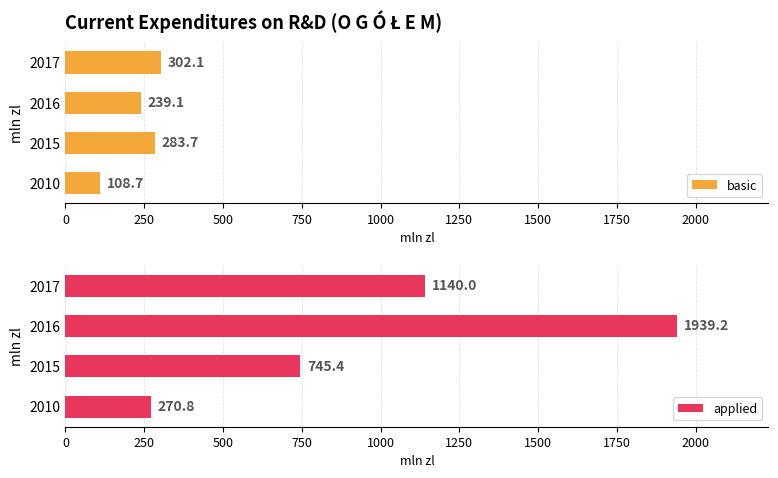

The value of applied at 2015 is 1080.8. True or false?

False